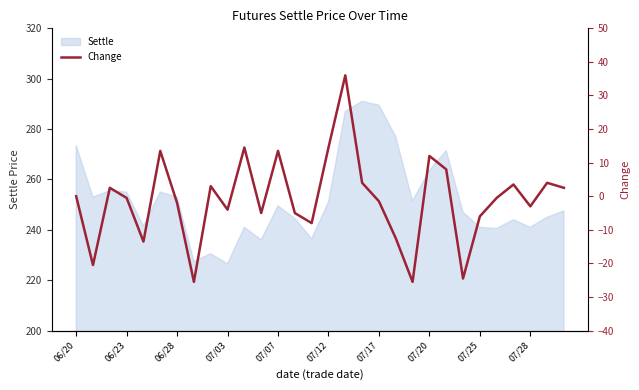

How many lines are shown in the chart?

1